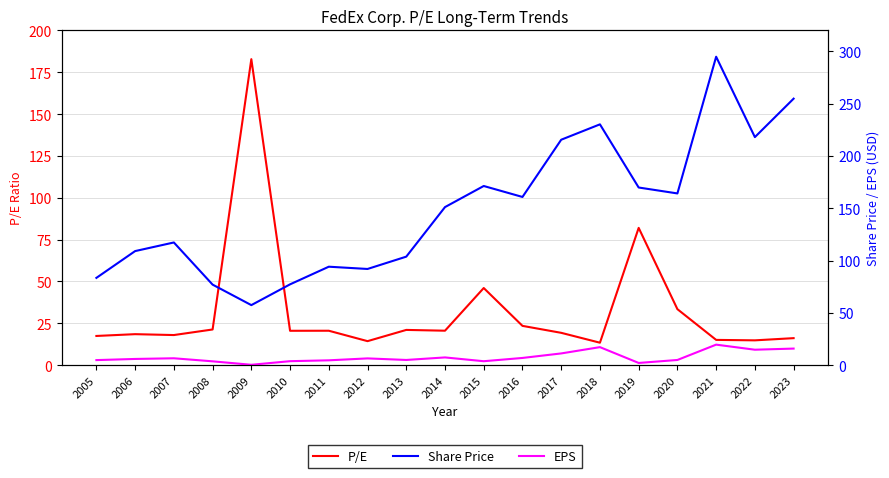

What is the difference between the P/E values at 2014 and 2013?

0.5